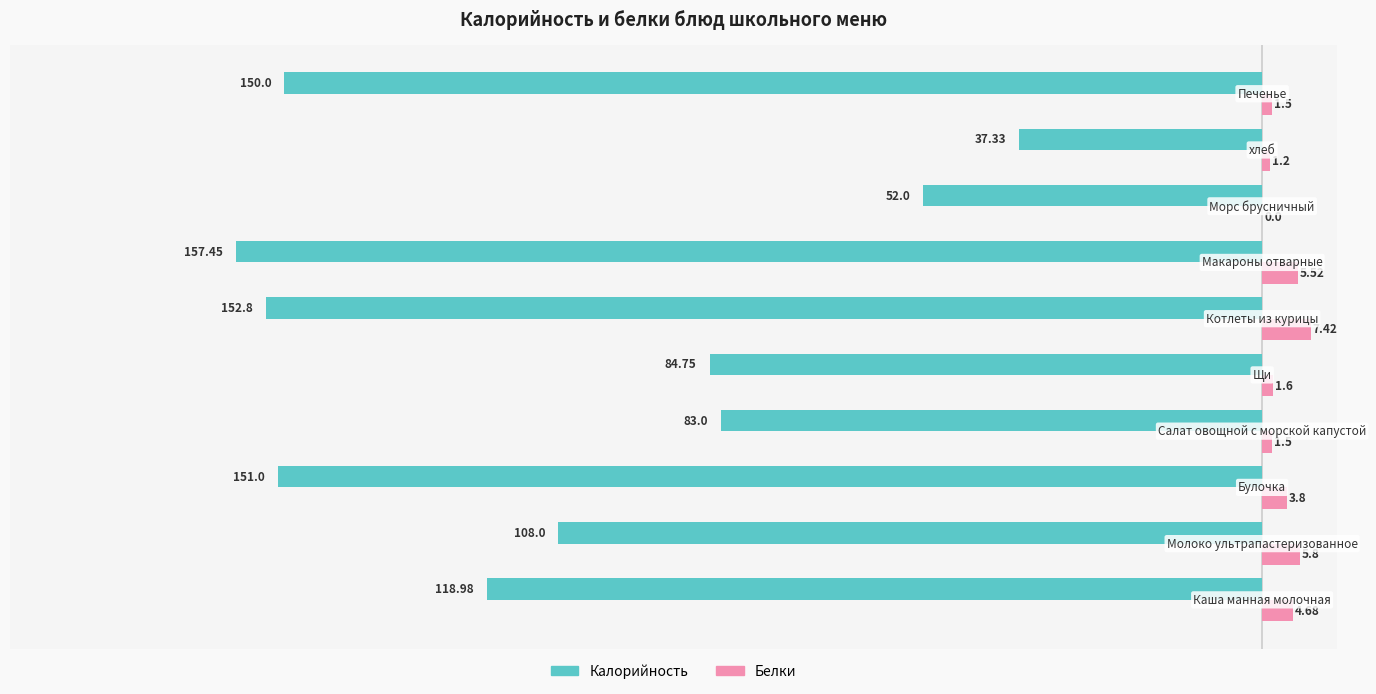

Which series has the largest total across all categories?

Белки